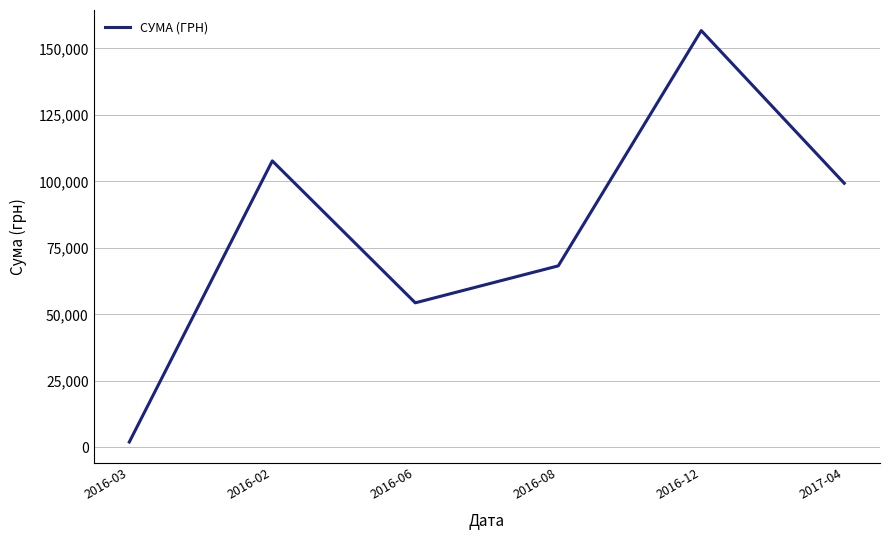

How many interior local peaks (higher than both neighbors) does the data have?

2